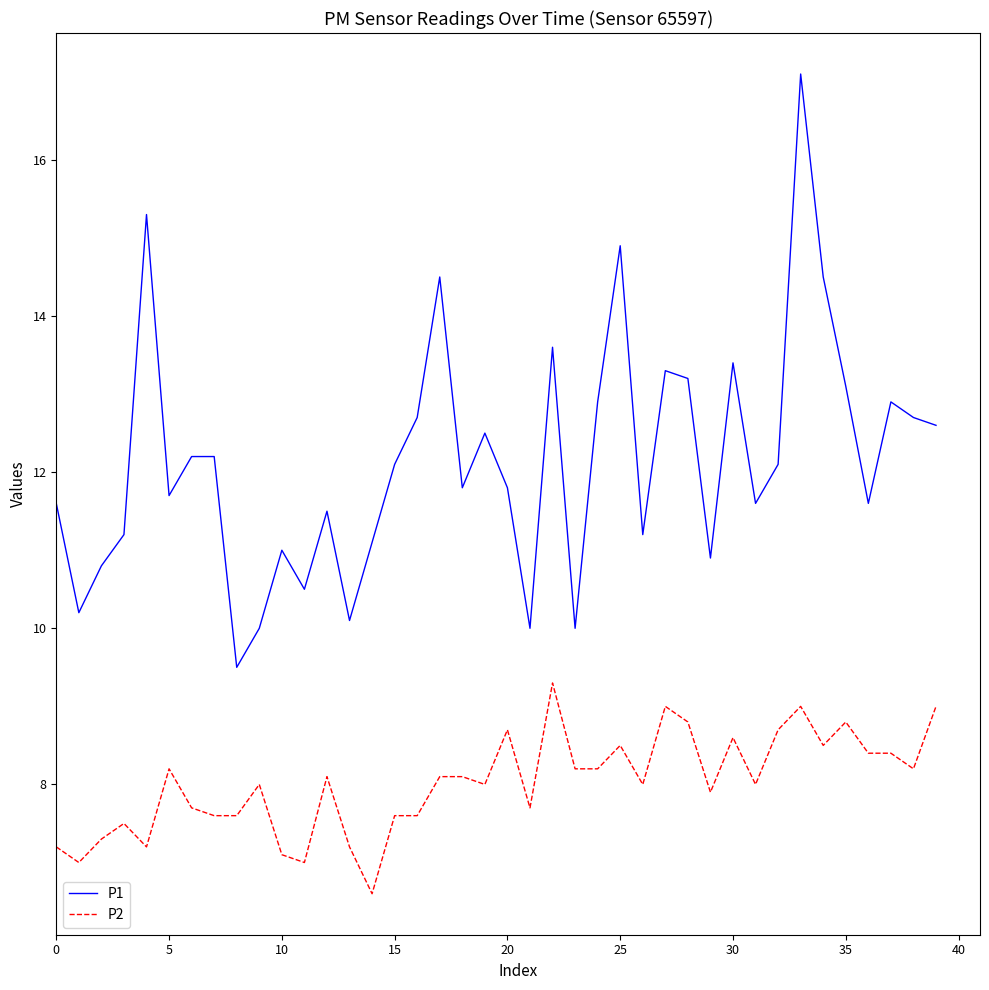

True or false: P1 and P2 cross at least once.

False